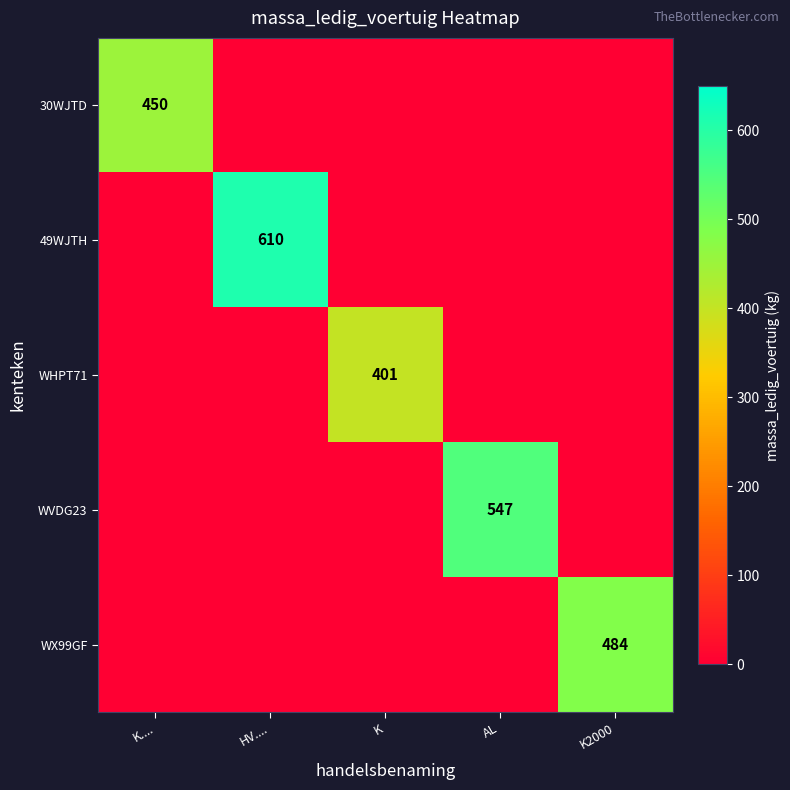

The WX99GF series shows 187 at K2000. True or false?

False